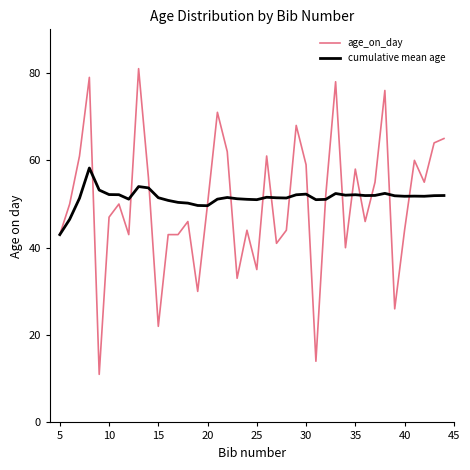

Which series has the widest spread of values?

age_on_day